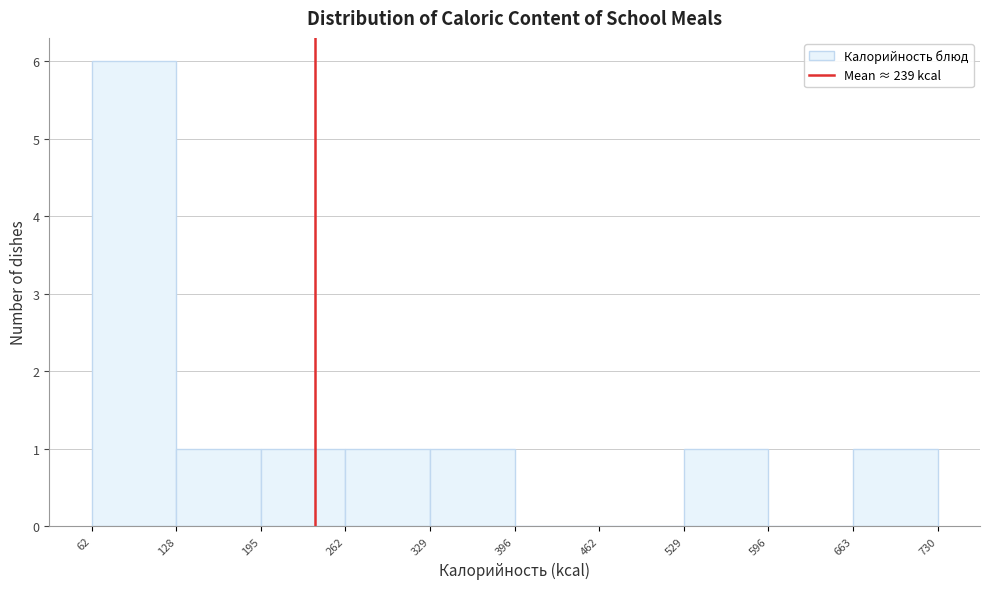

What is the height of the bar covering 62 to 128 on the x-axis? The values are not printed on the chart, so give them approximately, as read against the axis.

6